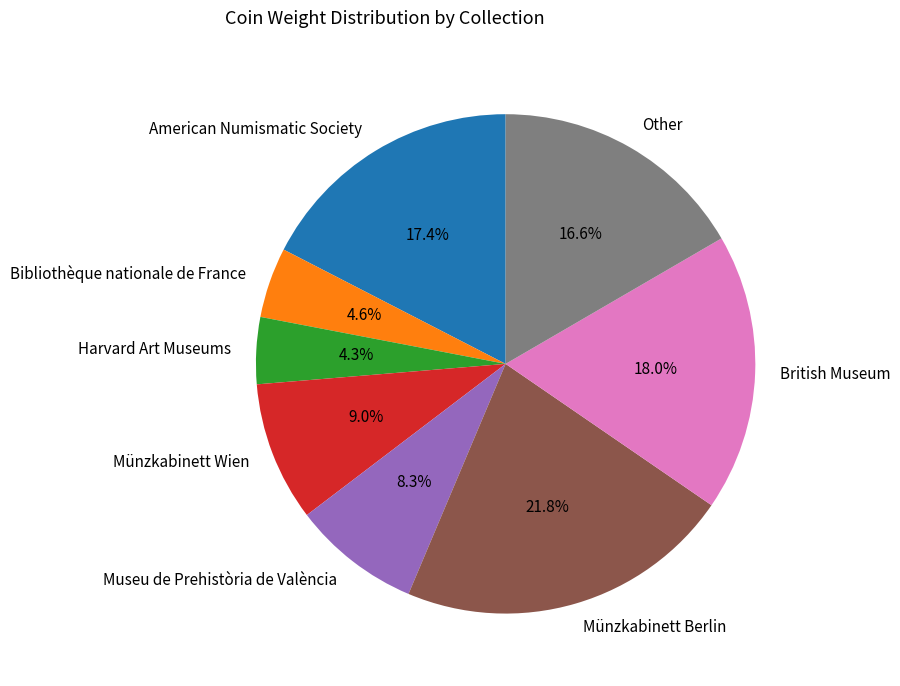

Approximately how many times larger is the value at British Museum compared to American Numismatic Society?

1.0